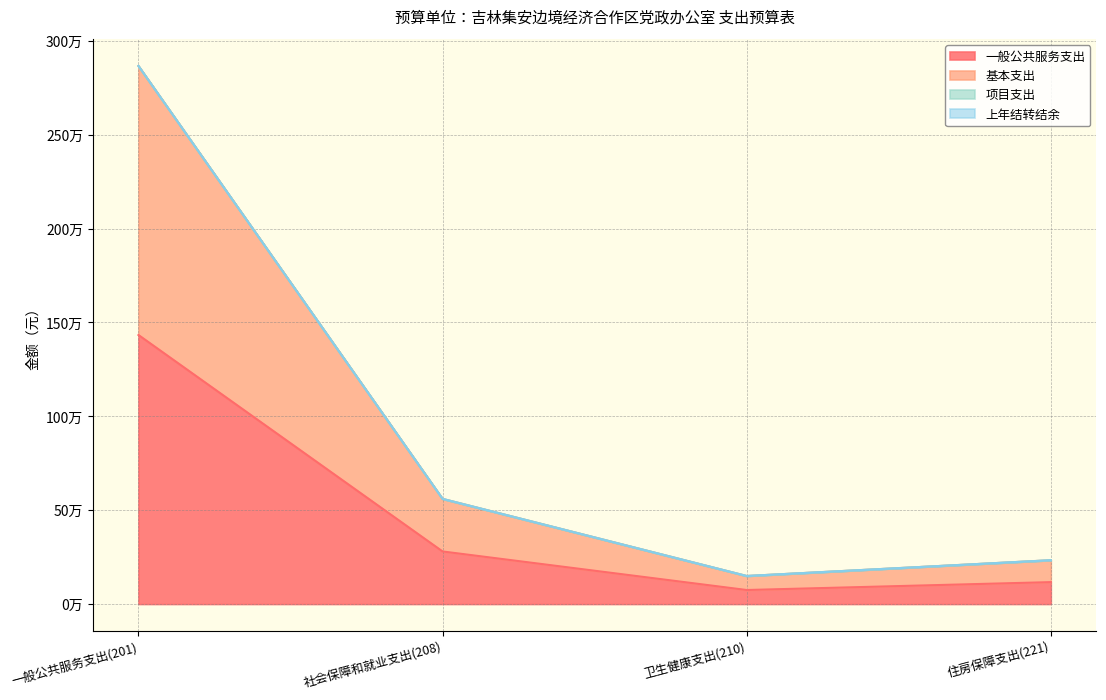

In 一般公共服务支出, how many points are lower than both neighbors (excluding endpoints)?

1